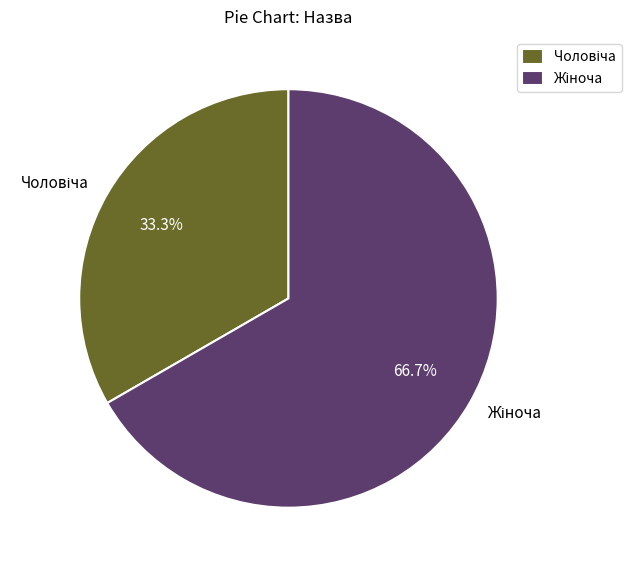

Is there a majority slice in this chart?

Yes